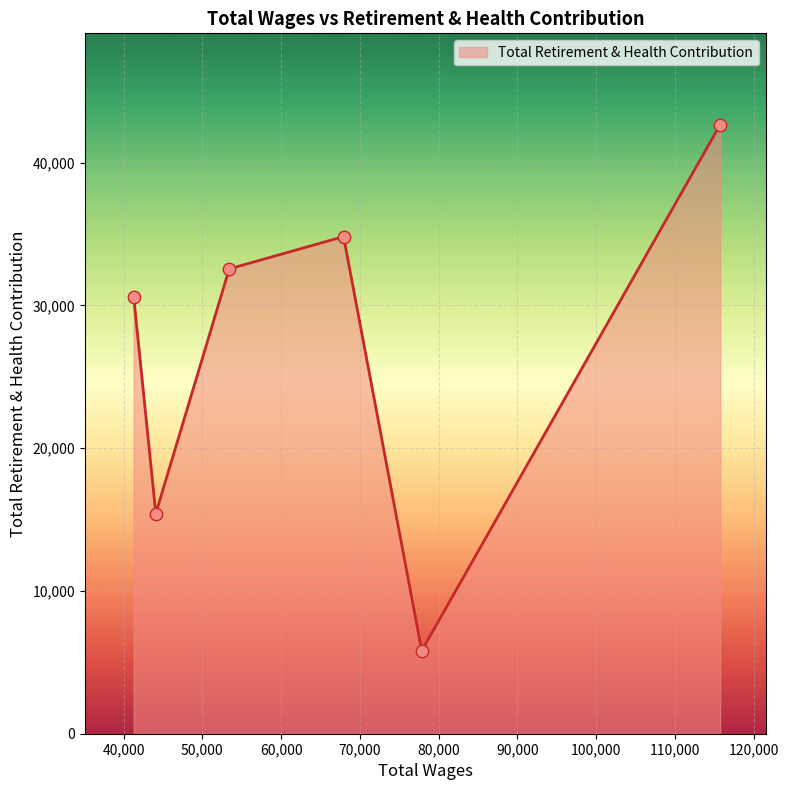

How many interior local valleys (lower than both neighbors) does the data have?

2